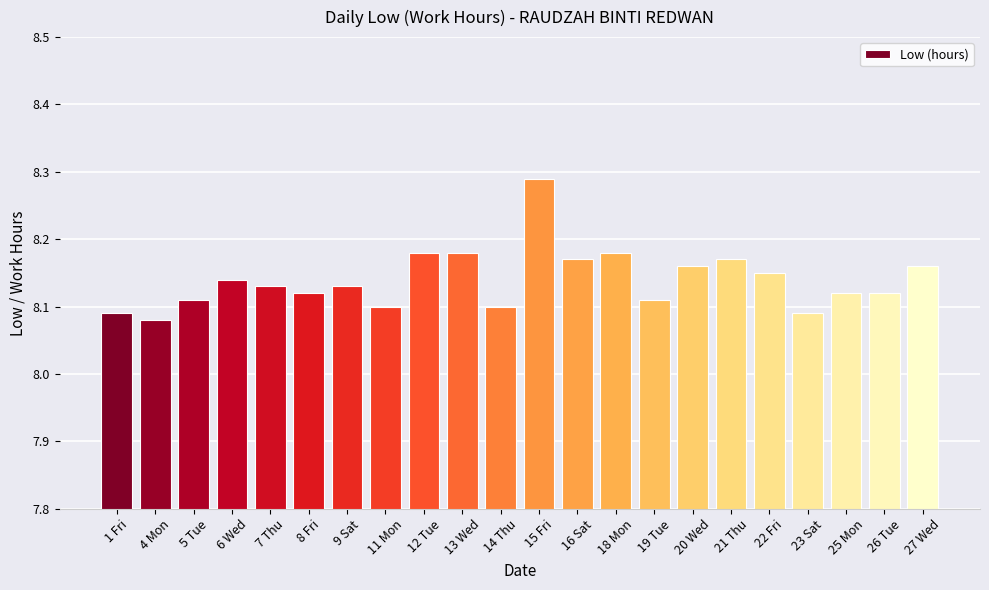

Which label corresponds to the largest value in the chart?

15 Fri